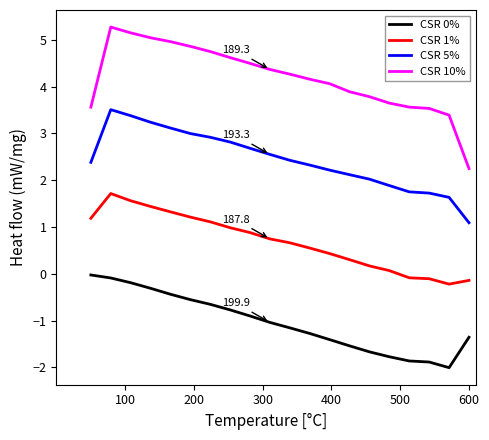

True or false: CSR 10% and CSR 5% cross at least once.

False